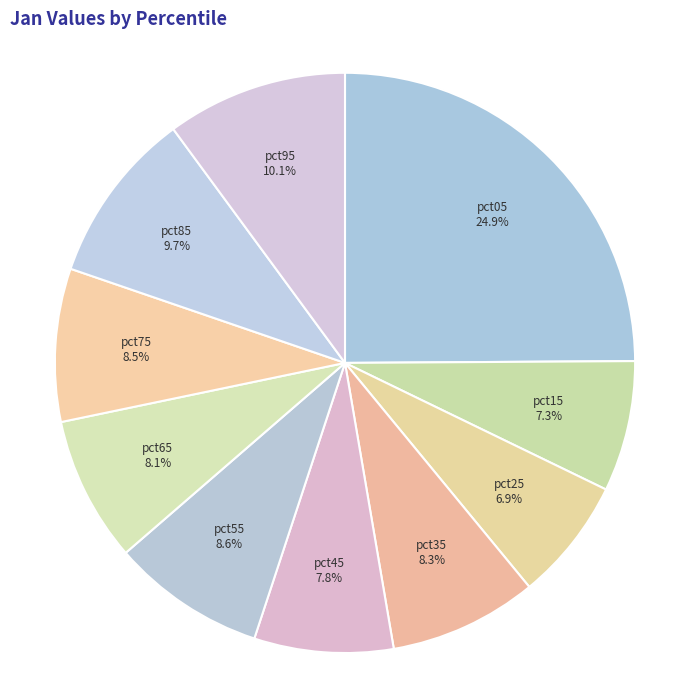

To the nearest percent, what is the difference between the pct85 and pct65 slice percentages?

2%